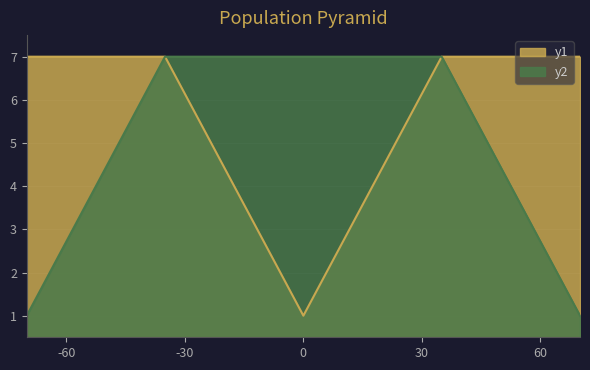

Count the Base Min values in the range 1 to 7.

5